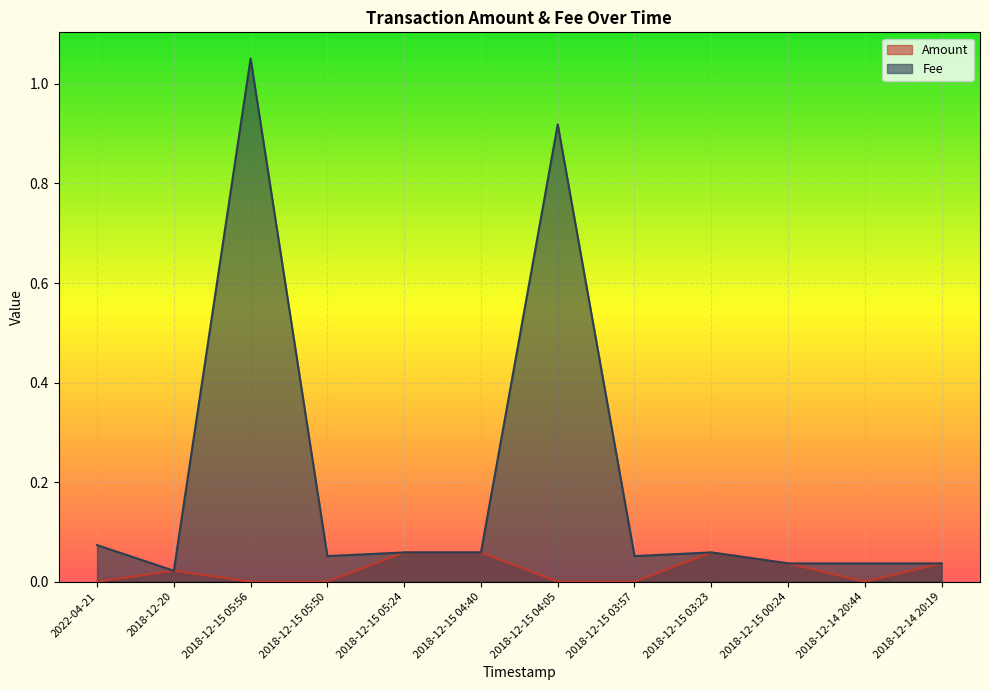

How many values in Amount are above zero?

7